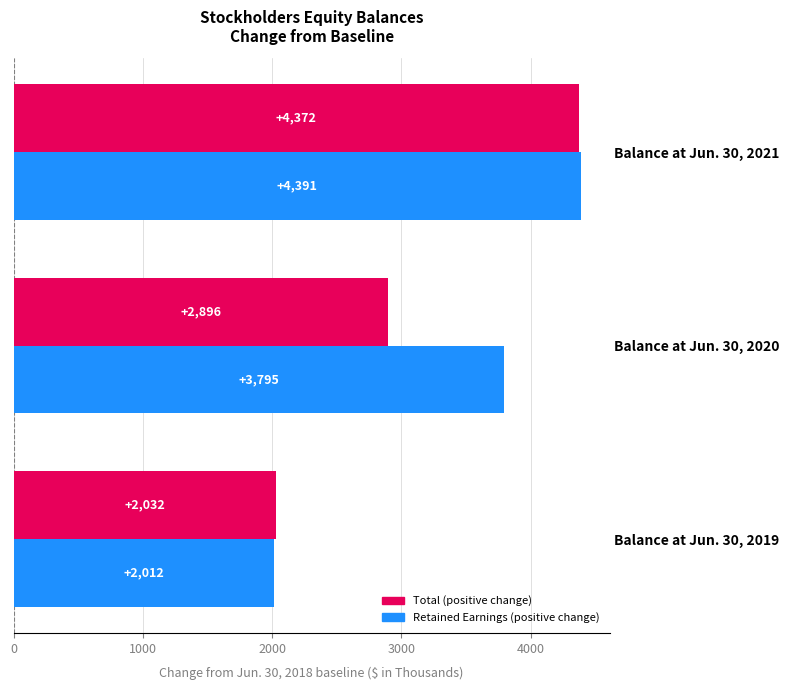

What is the difference between the highest and lowest values at Balance at Jun. 30, 2020?

899